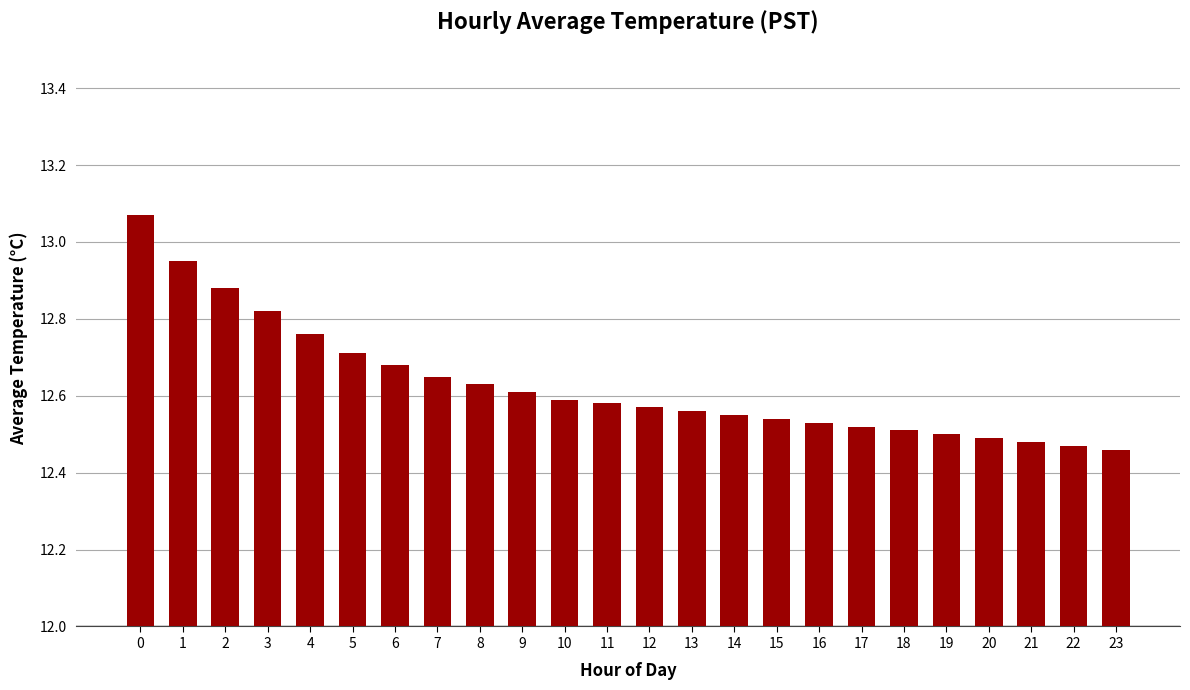

What is the sum of all values?

303.1